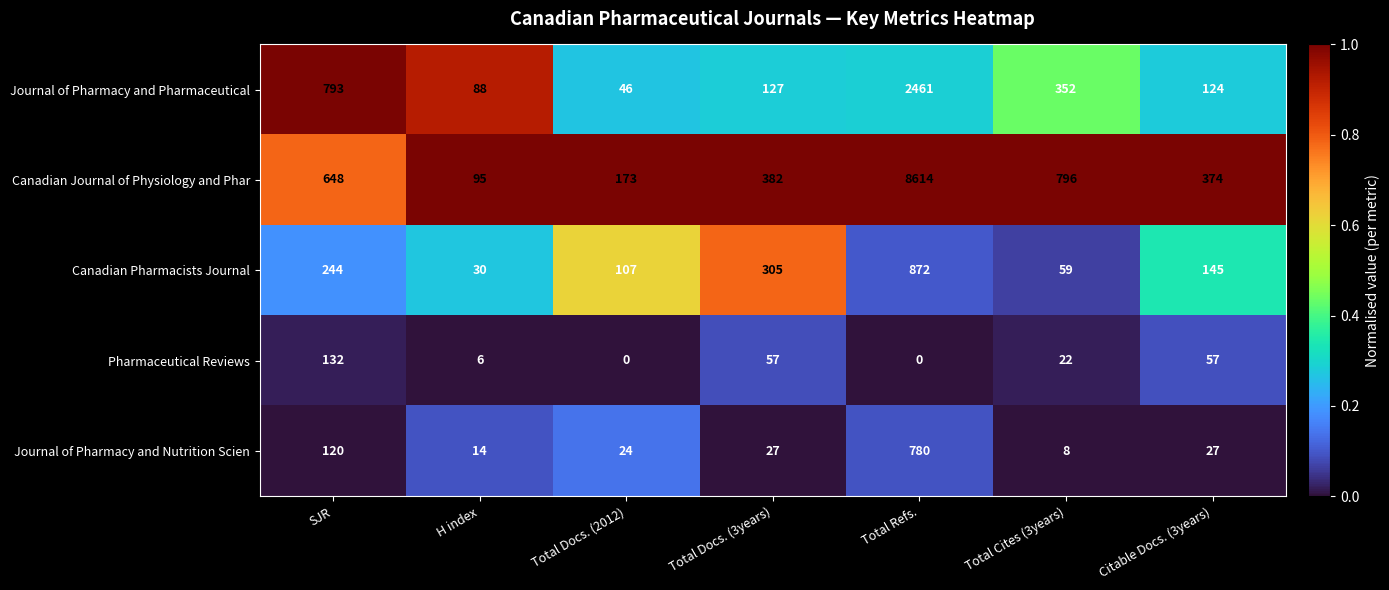

What is the sum of all Journal of Pharmacy and Nutrition Scien values?

1000